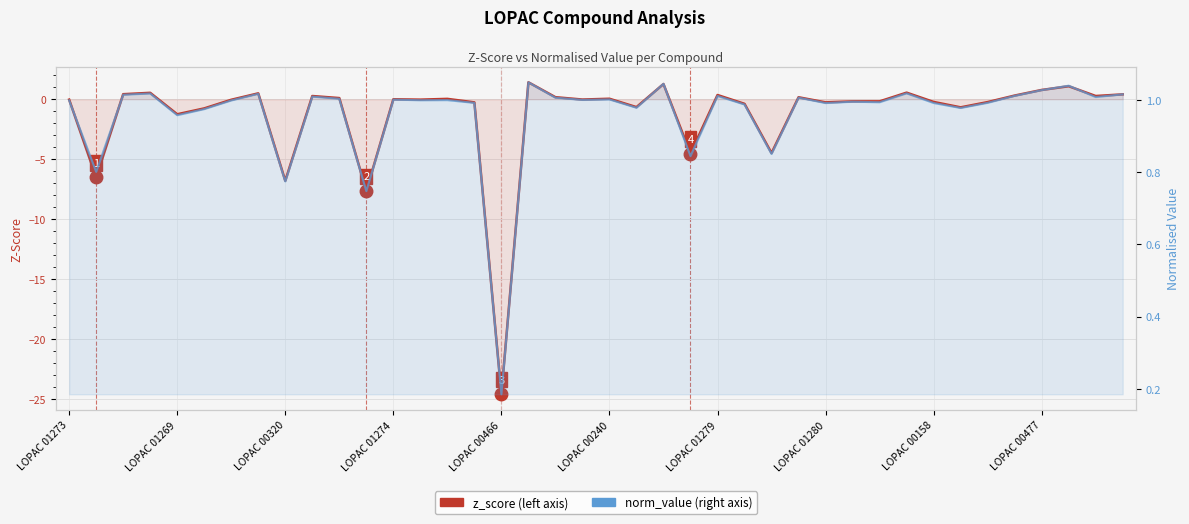

How many distinct data groups are displayed?

2